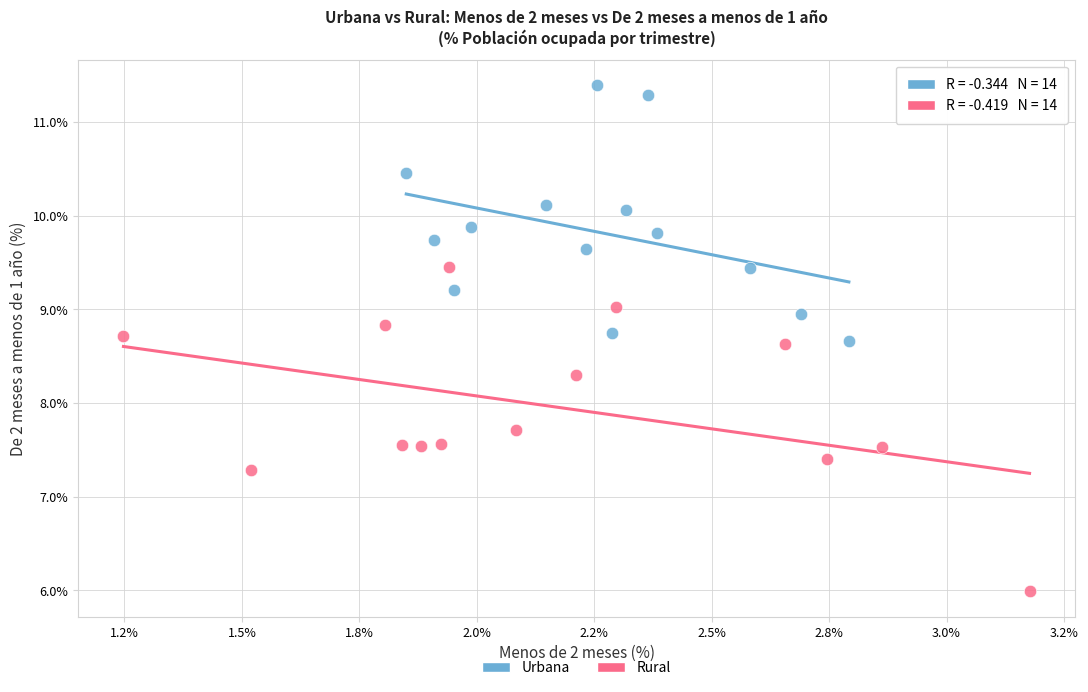

Which series contains the highest Y value?

Urbana